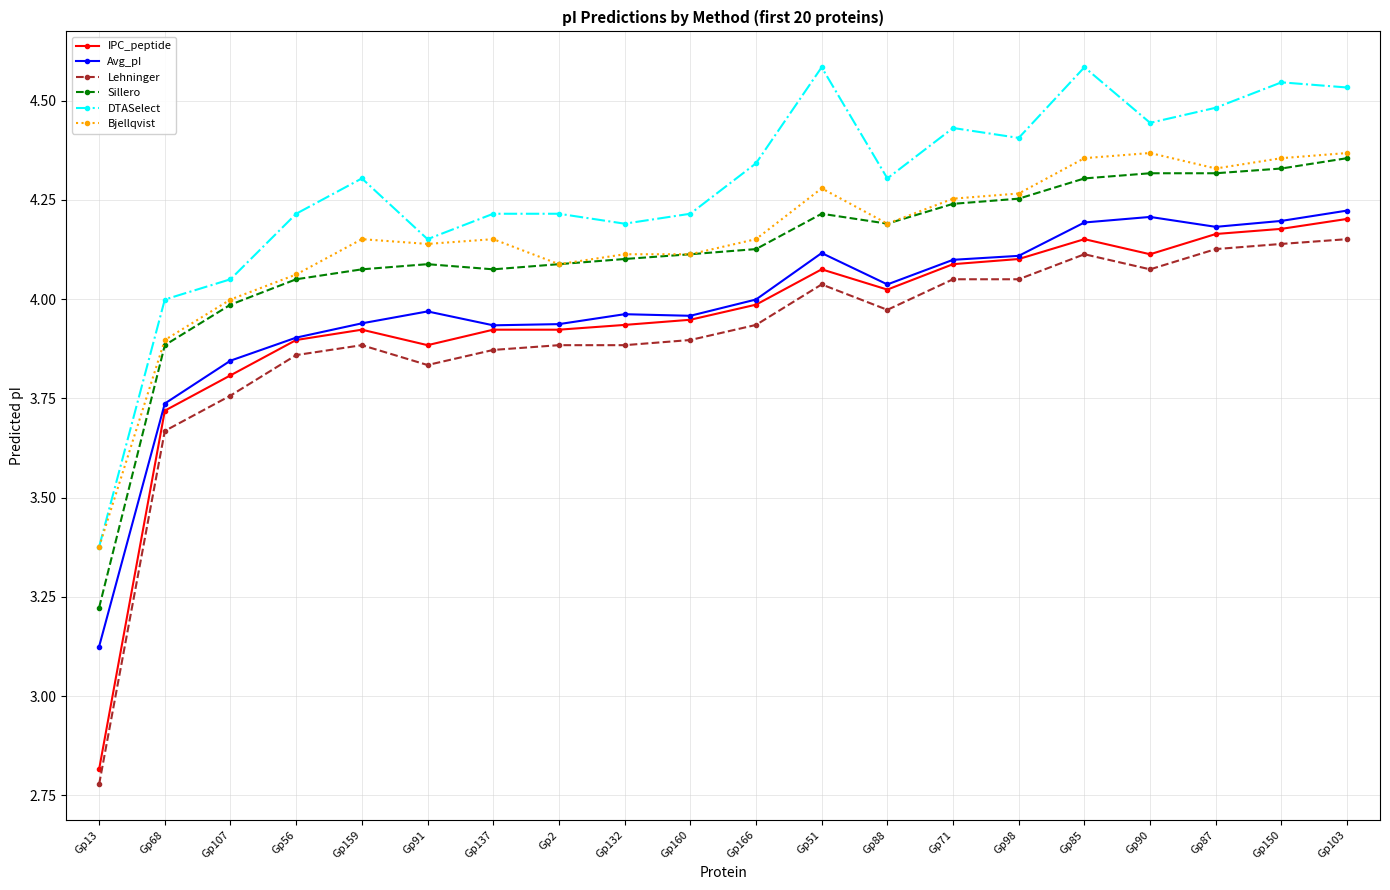

At which label is DTASelect closest to 3?

Gp13